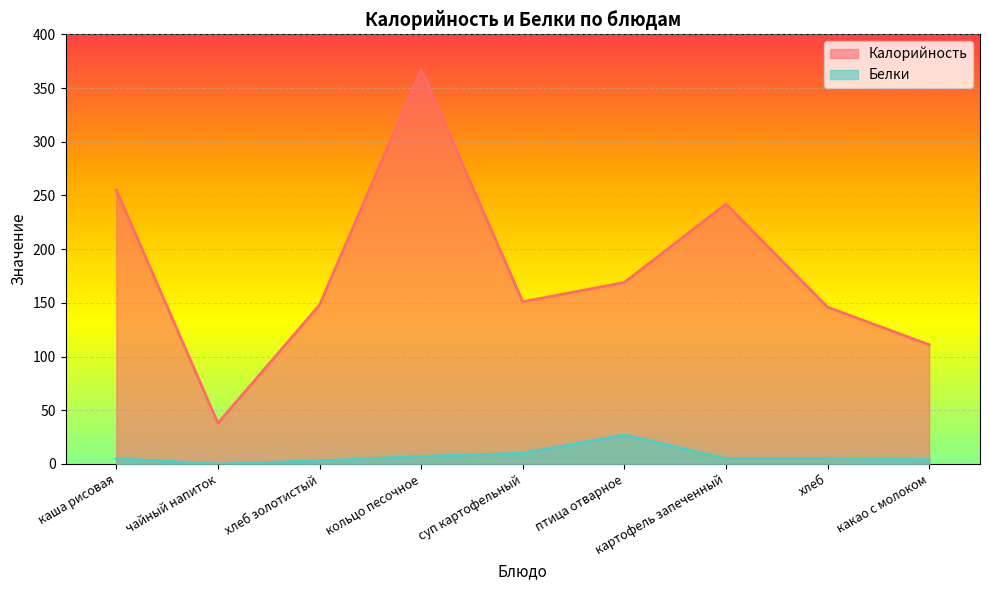

True or false: Белки and Калорийность intersect in this chart.

False